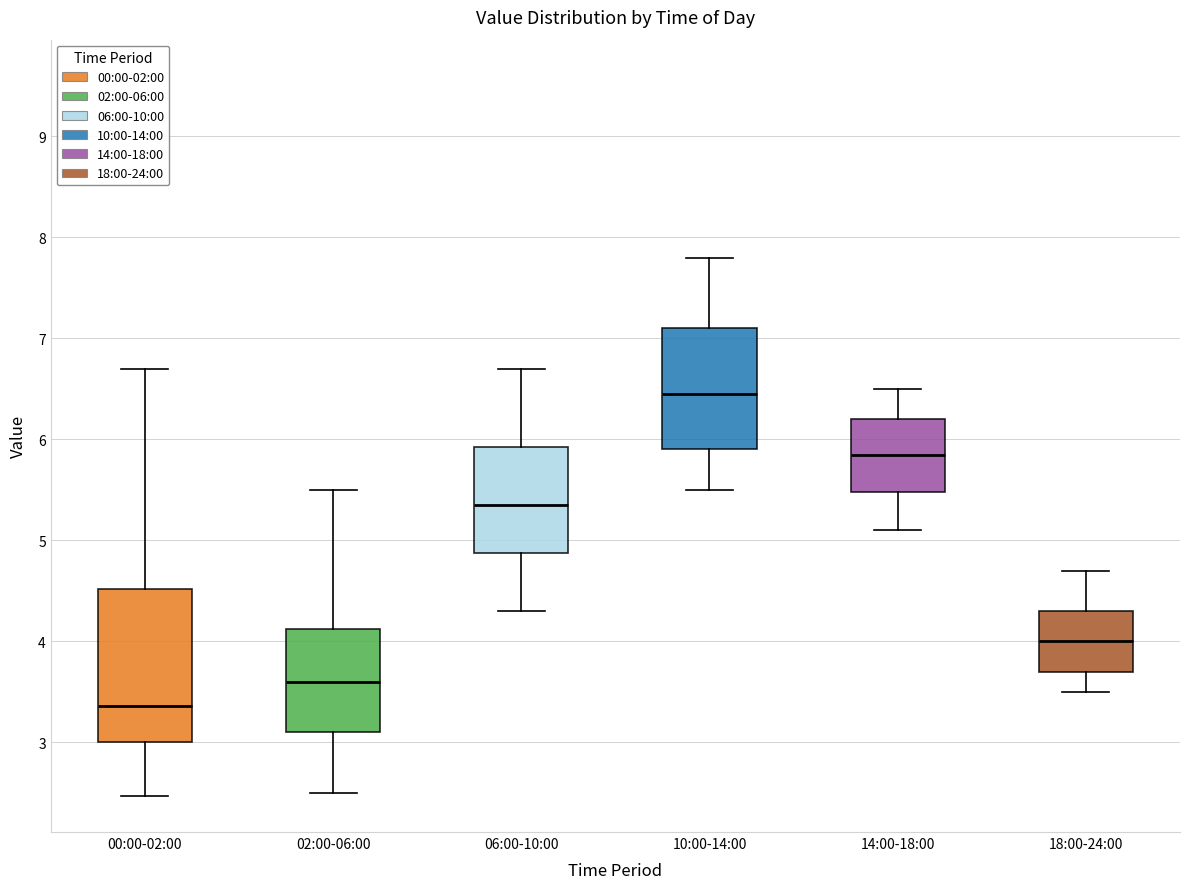

Where does the lower whisker of the box for 00:00-02:00 end on the y-axis? The values are not printed on the chart, so give them approximately, as read against the axis.

2.5